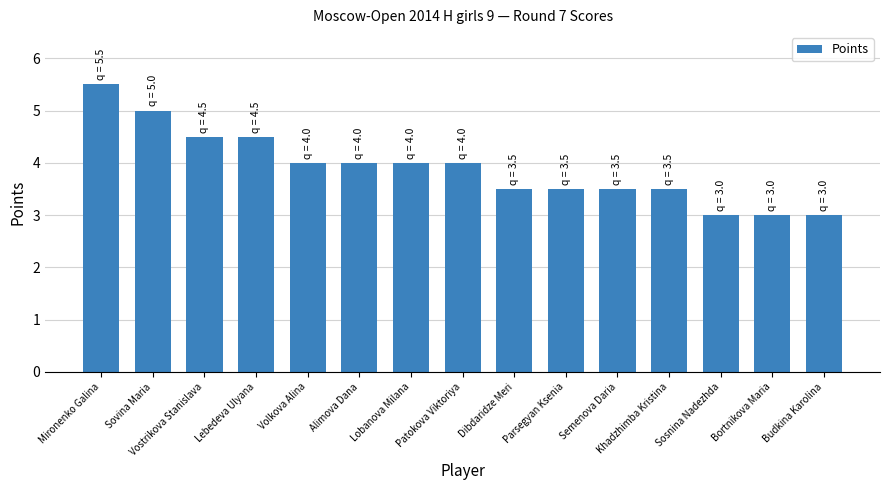

What is the difference between the values at Bortnikova Maria and Volkova Alina?

1.0